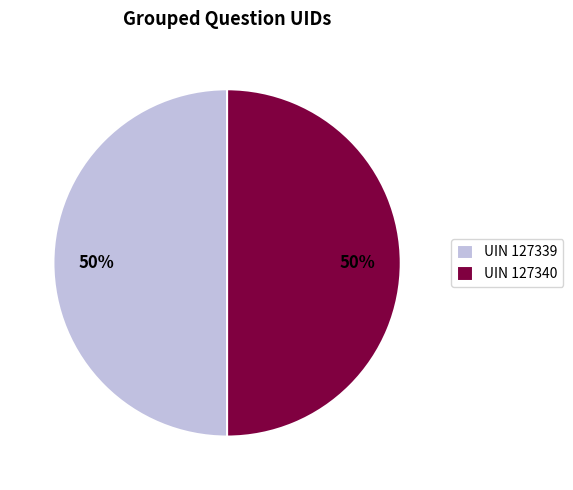

What percentage is the UIN 127340 slice, to the nearest percent?

50%